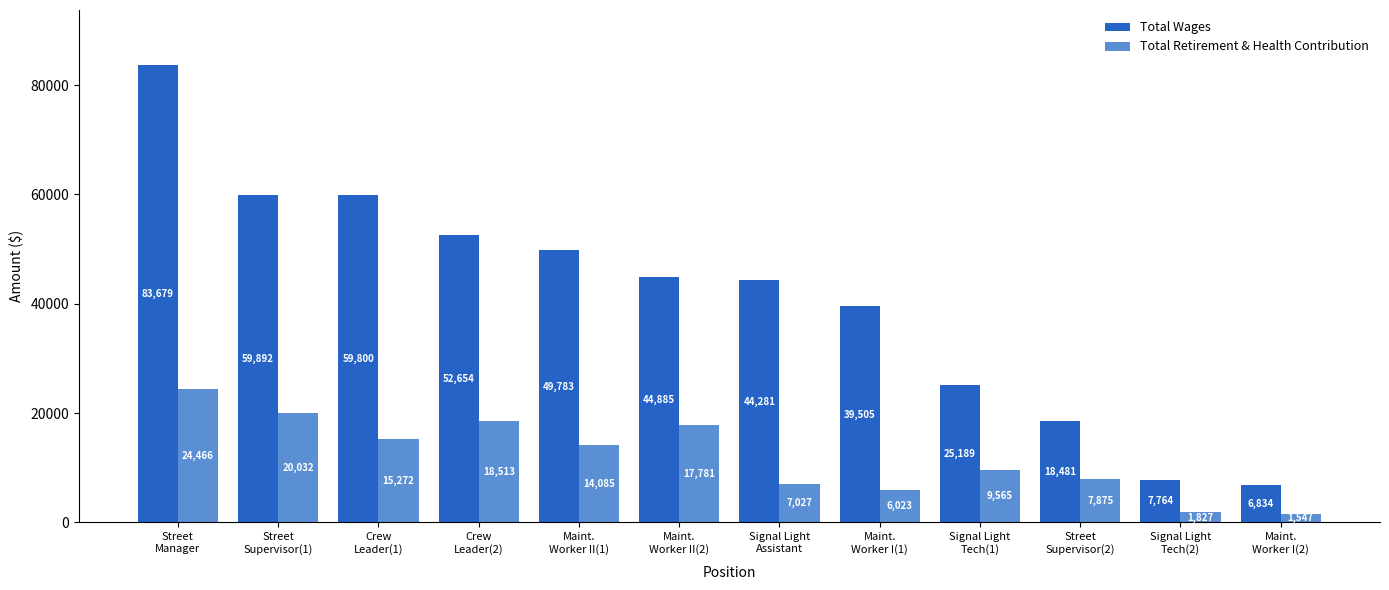

List the labels in order of Total Wages value, largest first.

Street
Manager, Street
Supervisor(1), Crew
Leader(1), Crew
Leader(2), Maint.
Worker II(1), Maint.
Worker II(2), Signal Light
Assistant, Maint.
Worker I(1), Signal Light
Tech(1), Street
Supervisor(2), Signal Light
Tech(2), Maint.
Worker I(2)